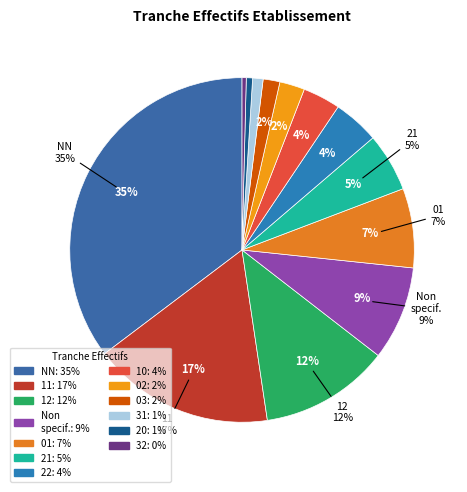

To the nearest percent, what portion does 10 represent?

4%